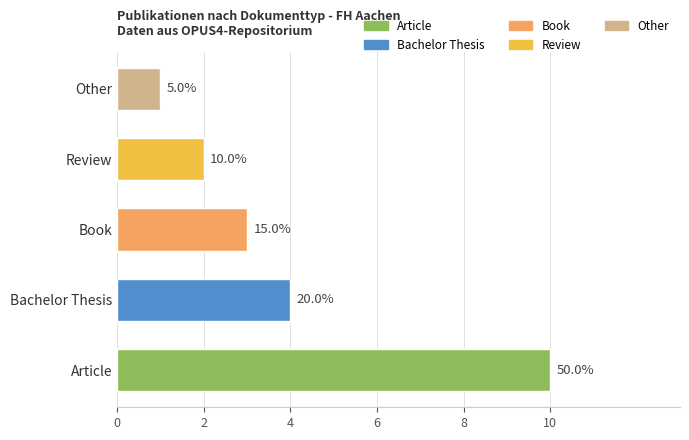

Rank the categories by value from highest to lowest.

Article, Bachelor Thesis, Book, Review, Other